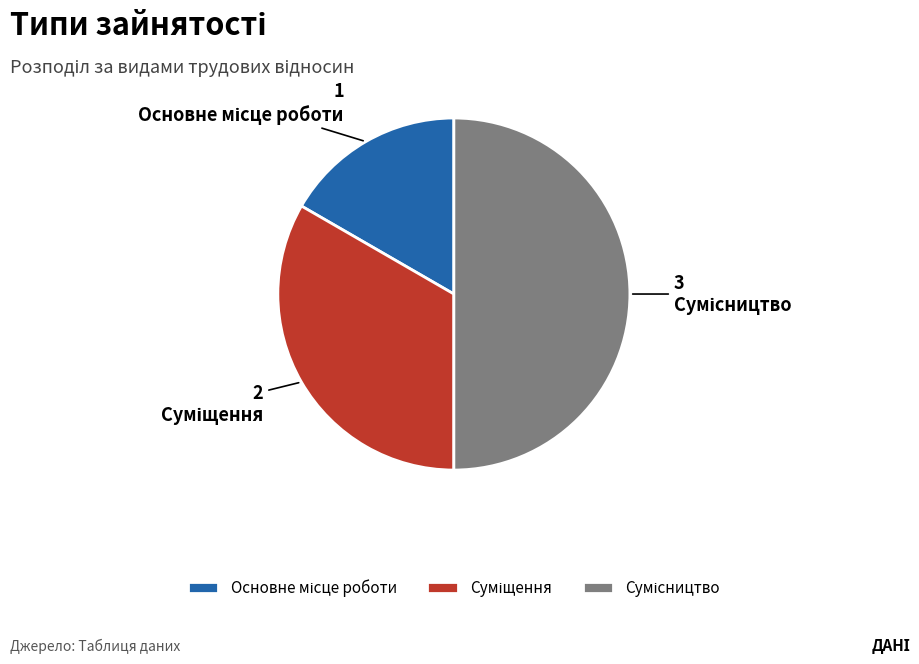

Count the number of slices in the pie.

3